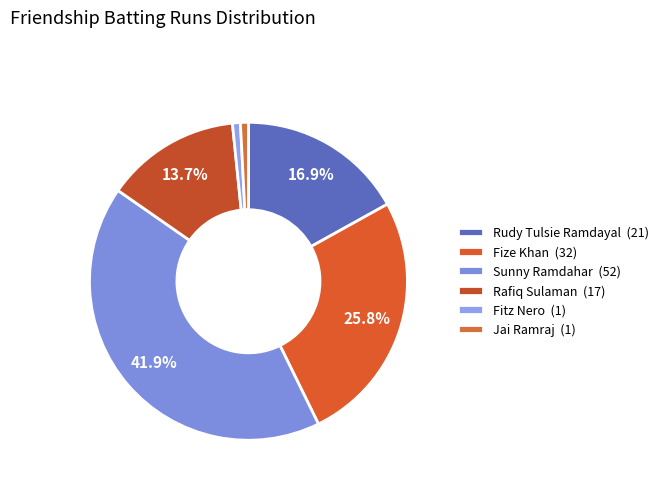

What is the ratio of the value at Fitz Nero to the value at Rafiq Sulaman?

0.1